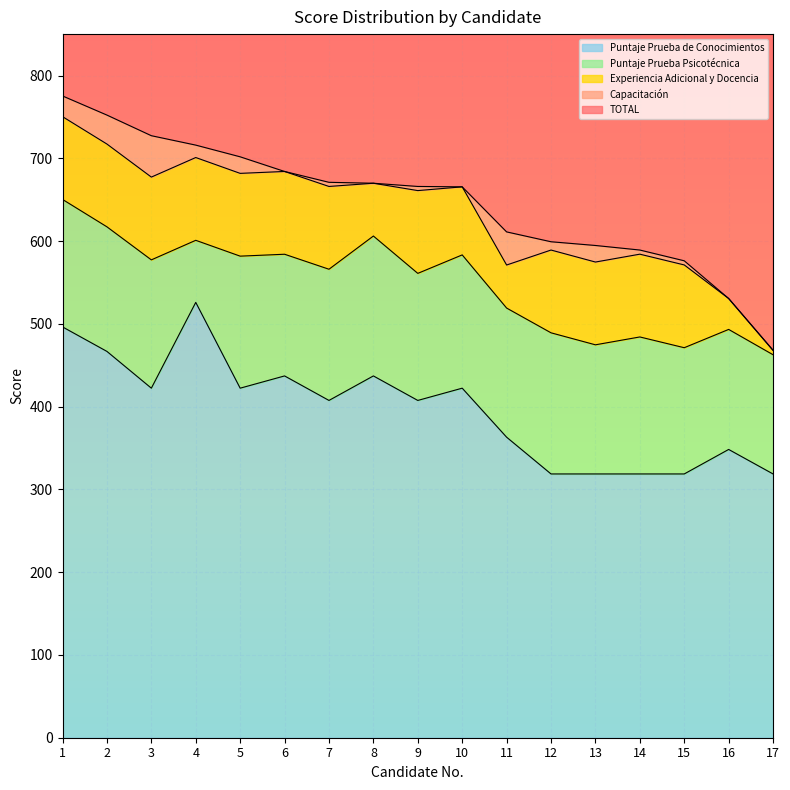

True or false: Puntaje Prueba de Conocimientos has more than 2 points higher than both neighbors.

True